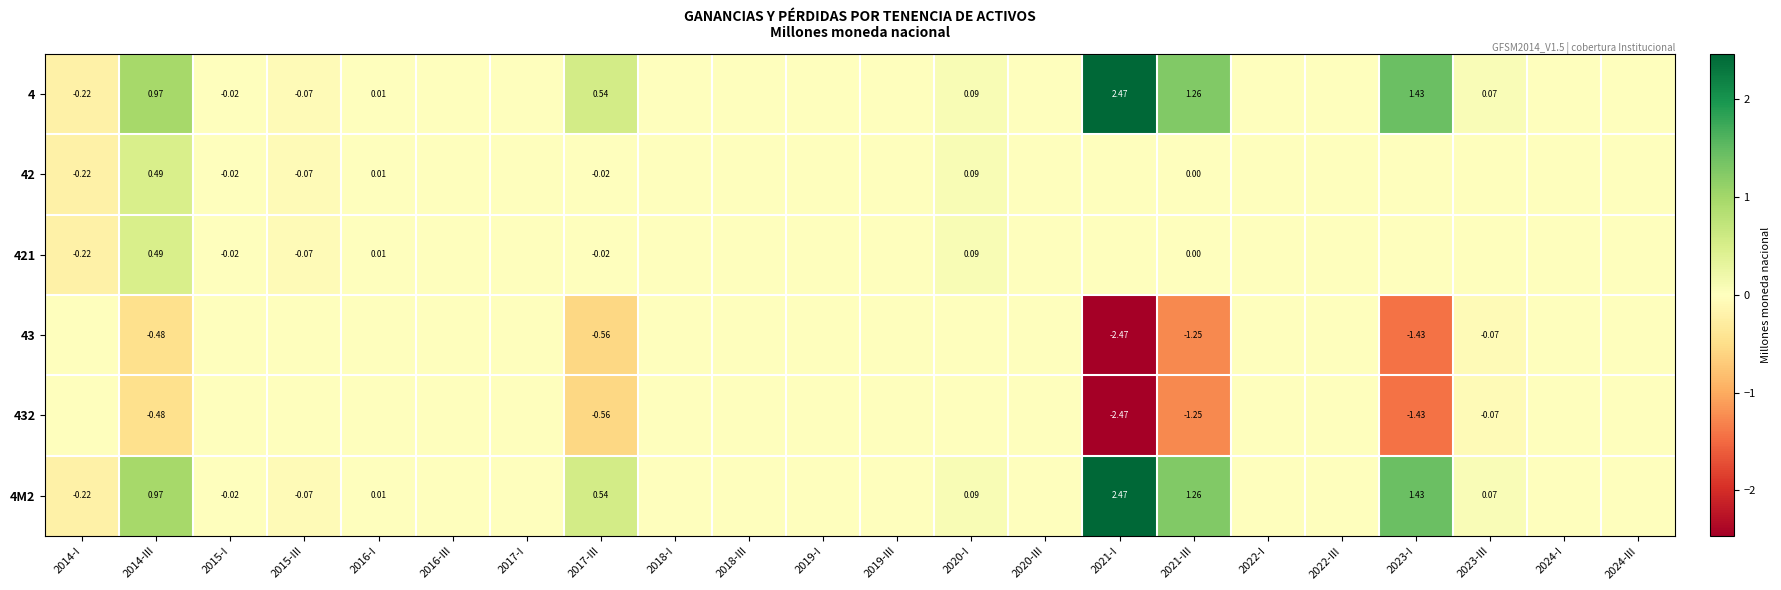

What is the spread (max minus min) of values at 2020-I?

0.1